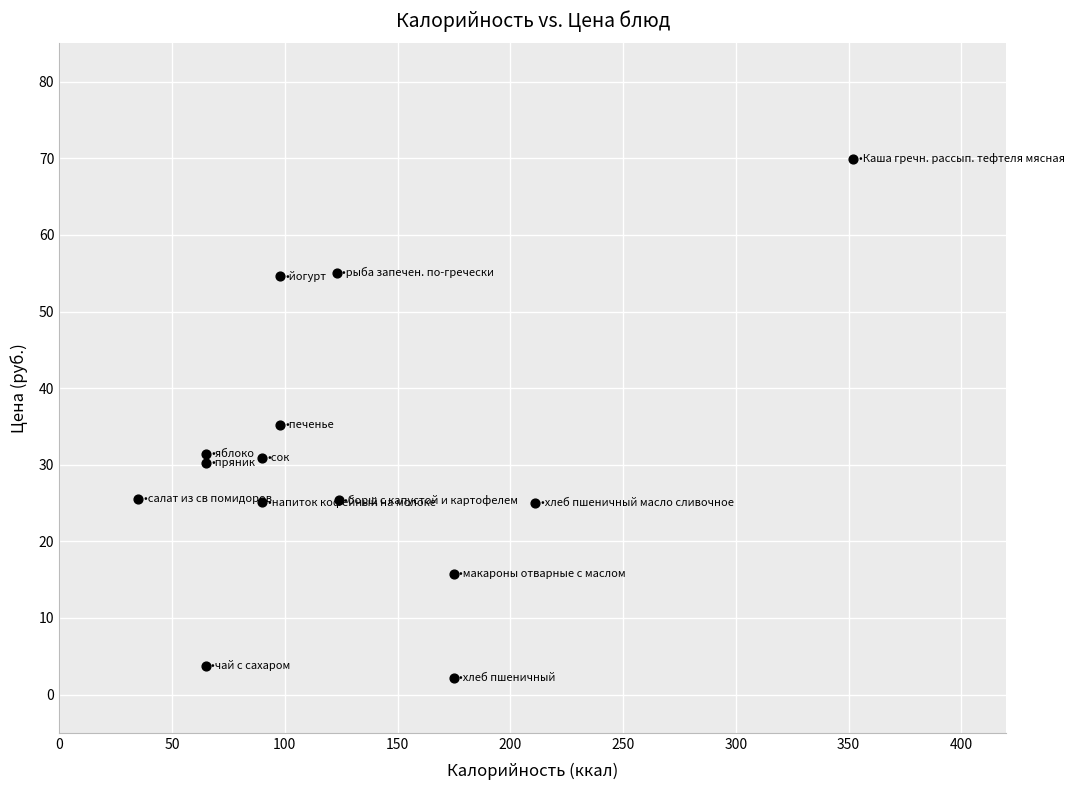

What is the range of X values (max minus min)?

317.0